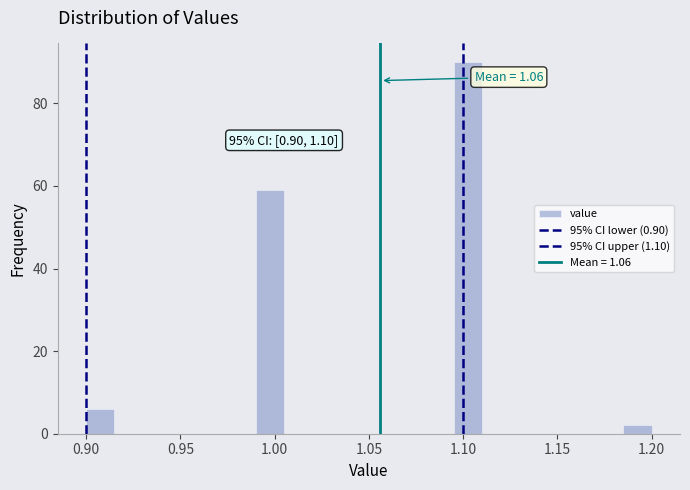

Read against the x-axis, roughly where is the centre of the tallest bar?

1.105